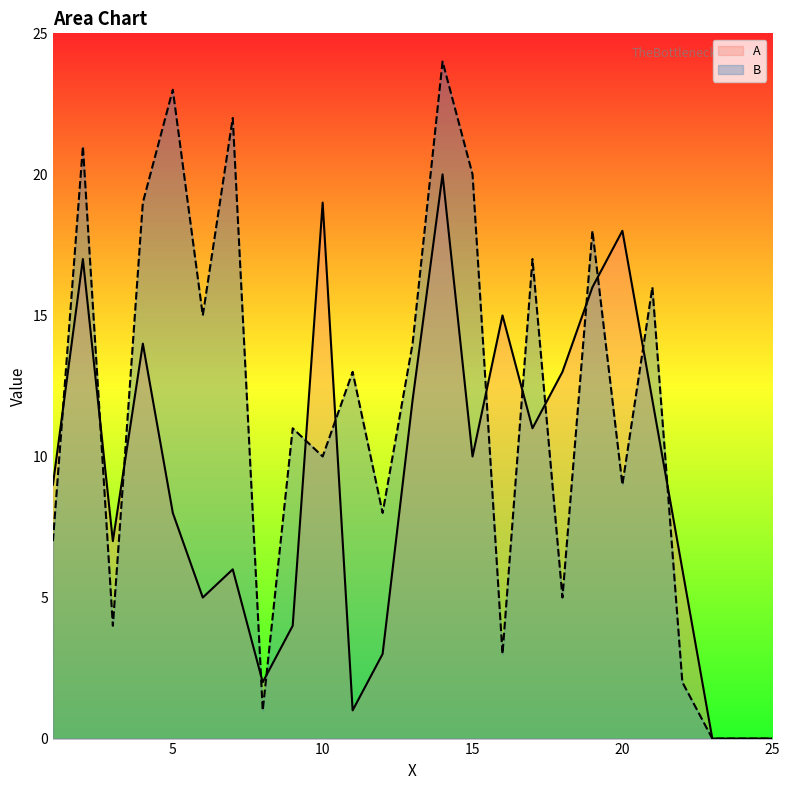

How many values in A are above zero?

22